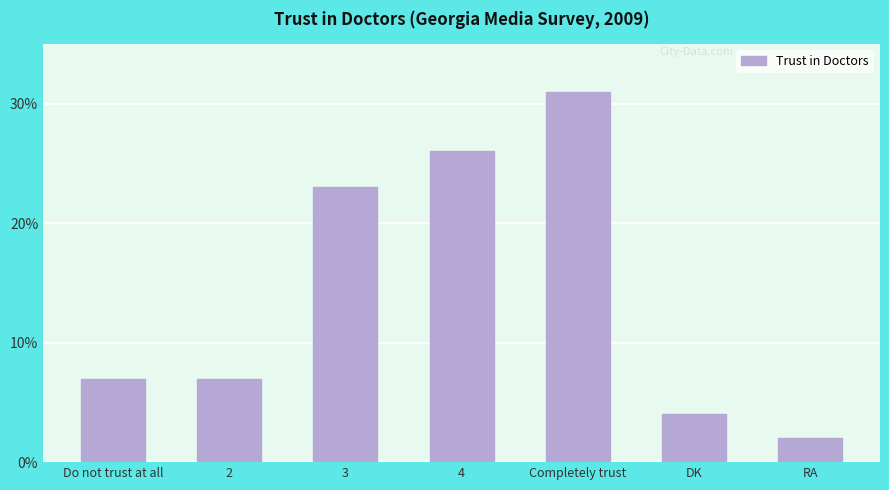

How many bars are there in total?

7